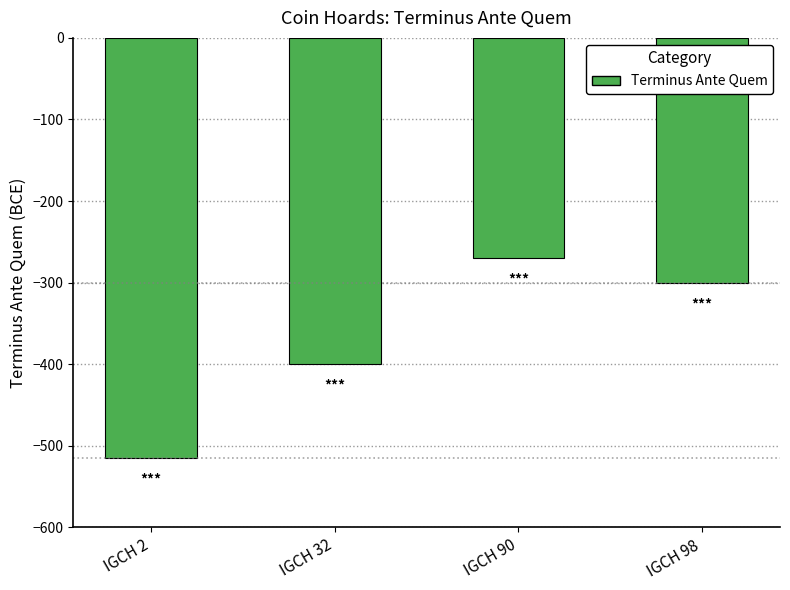

Is it true that the value at IGCH 98 is -158?

False